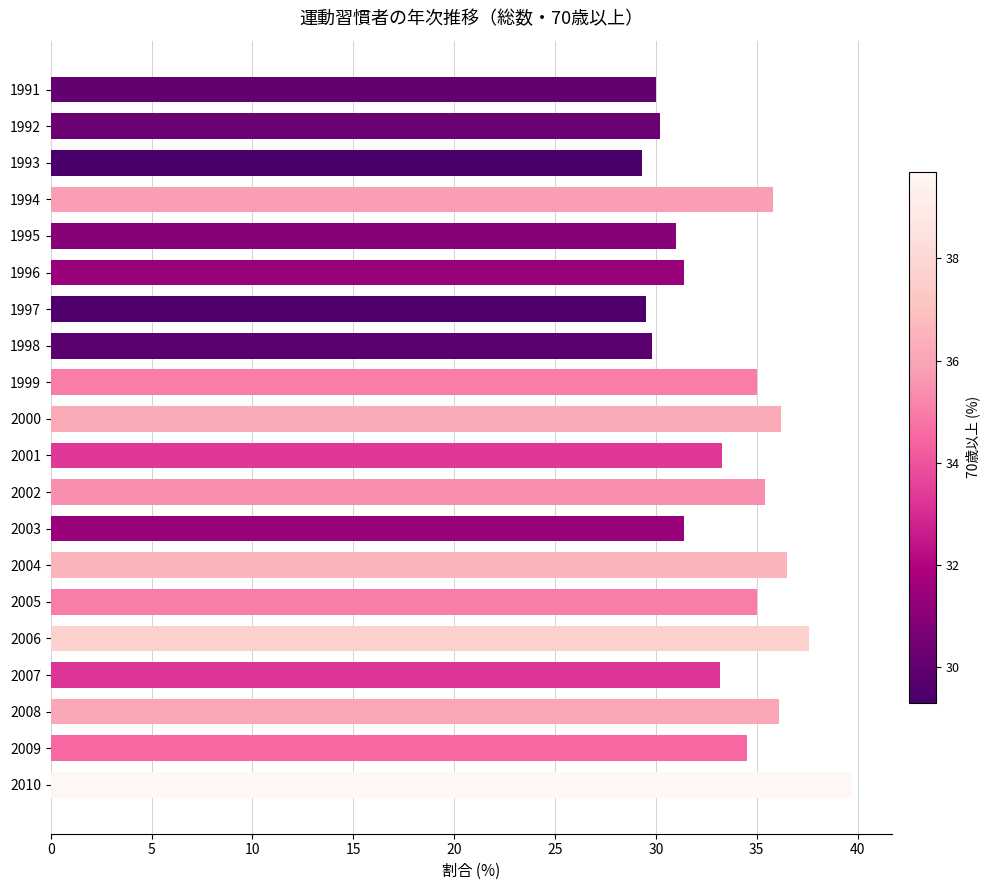

The value at 1998 is 39.0. True or false?

False